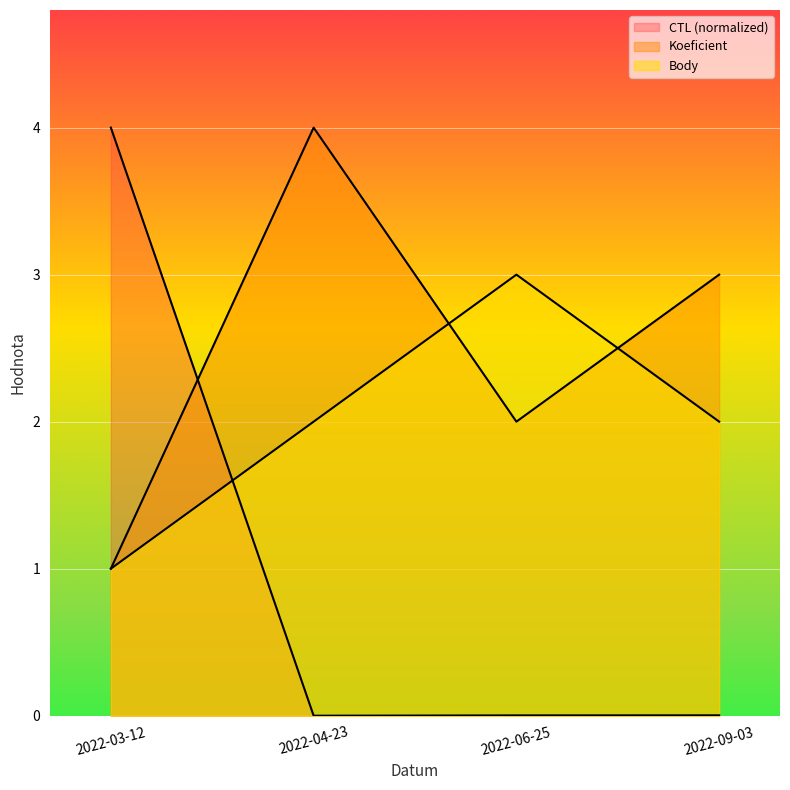

Rank the series by their maximum value, from highest to lowest.

CTL, Koeficient, Body